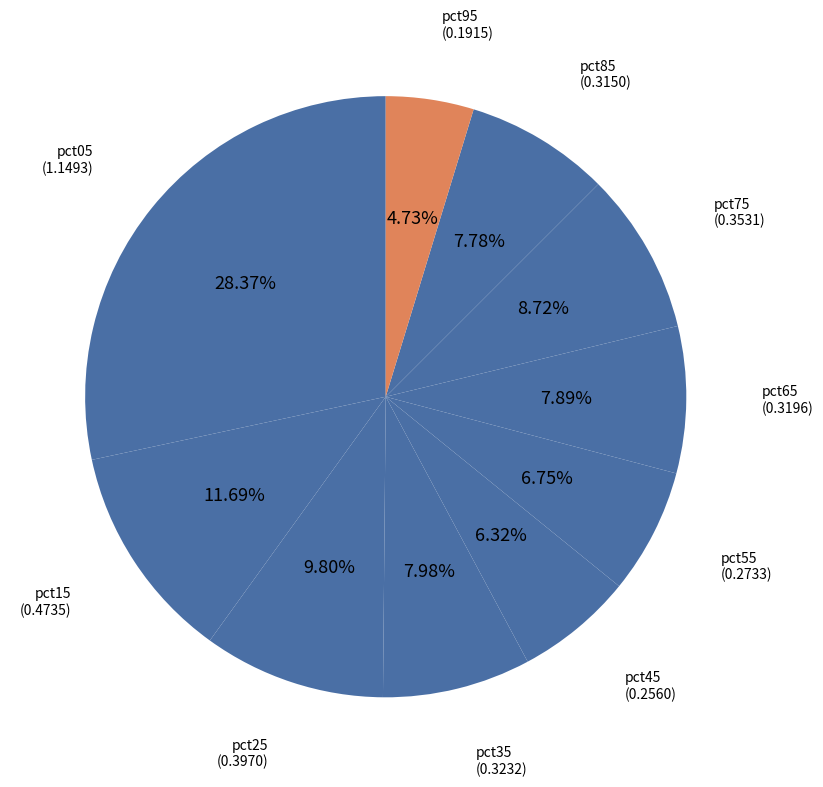

Between pct85 and pct05, which is larger?

pct05